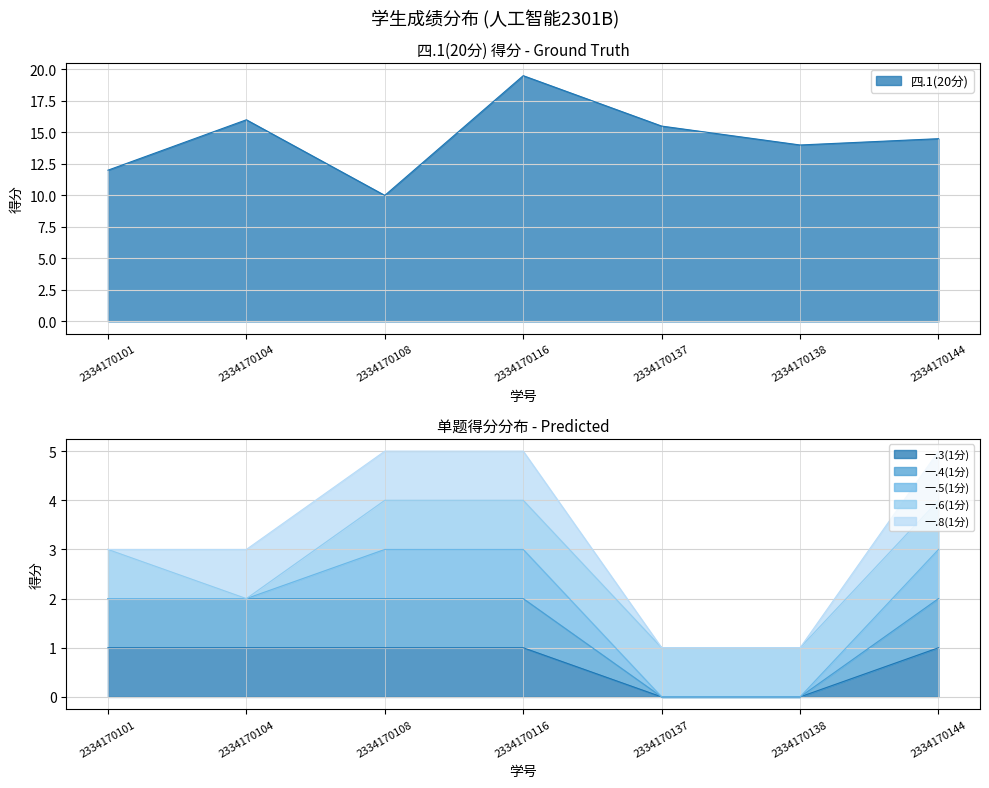

Which series has the largest range (max minus min)?

四.1(20分)